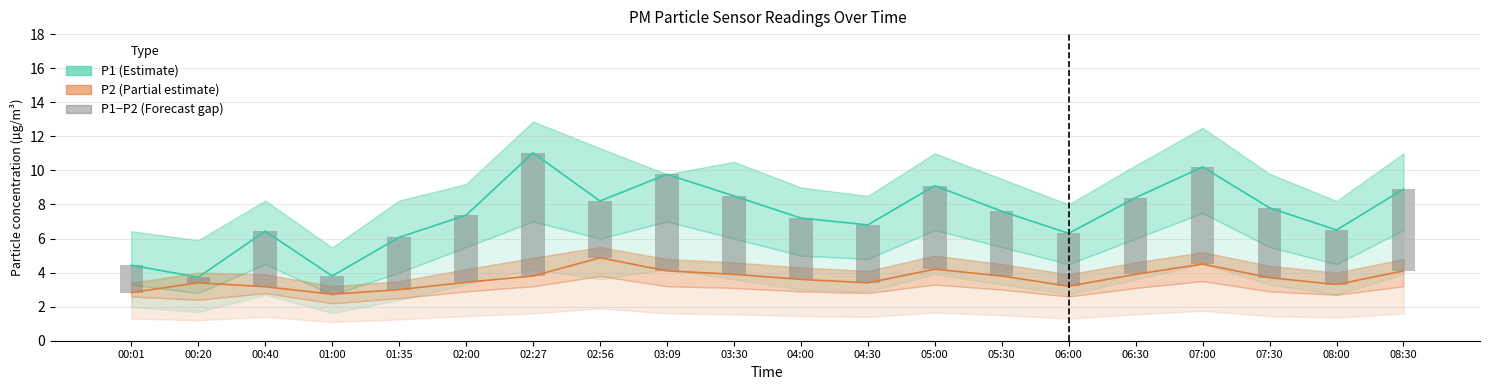

Between 04:30 and 06:00, which series saw the biggest shift?

P1